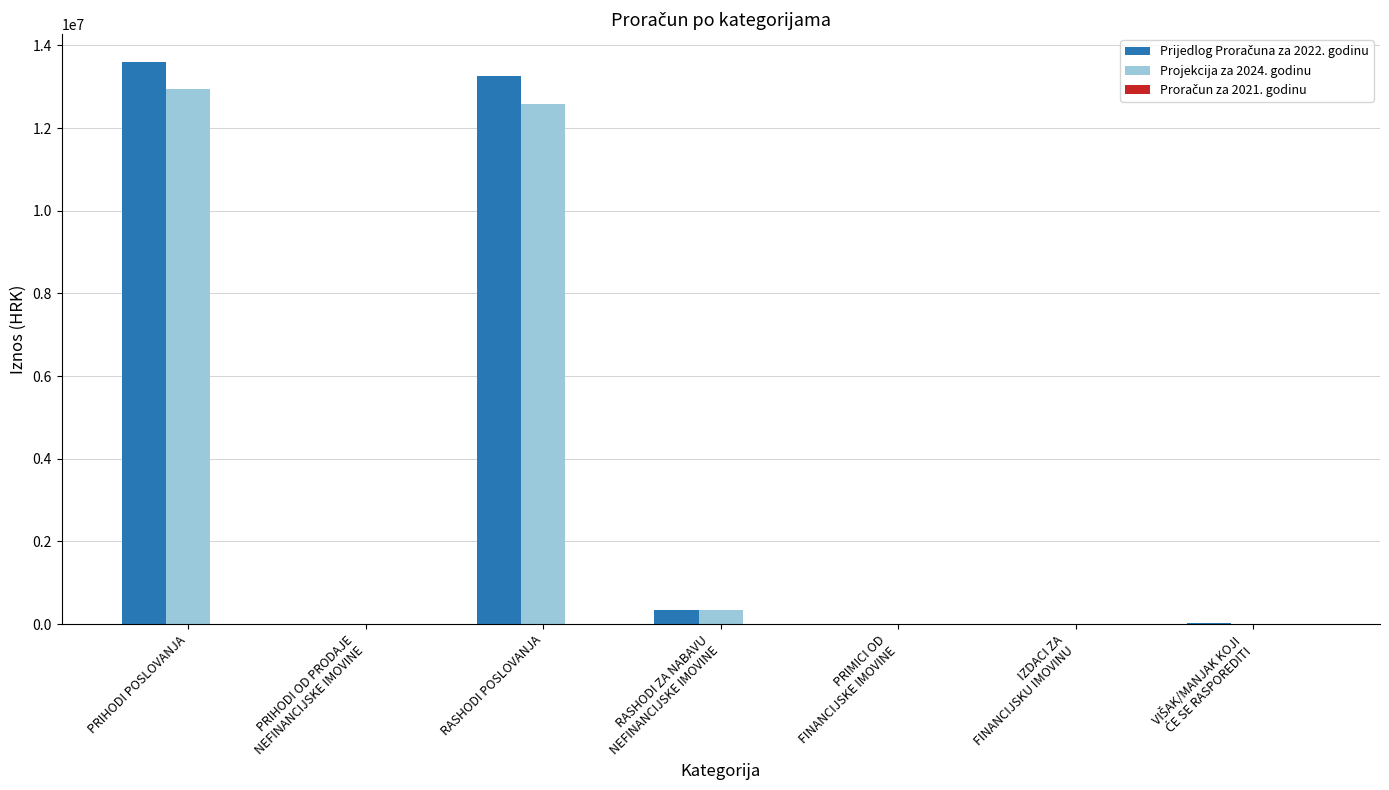

At which category is the sum across all series the highest?

PRIHODI POSLOVANJA